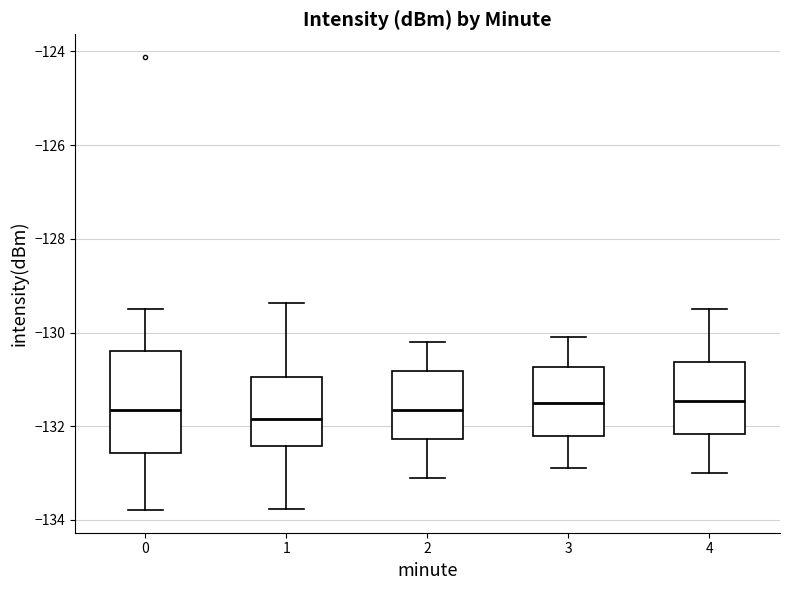

Where does the median line of the box at x = 4 sit on the y-axis? The values are not printed on the chart, so give them approximately, as read against the axis.

-131.4